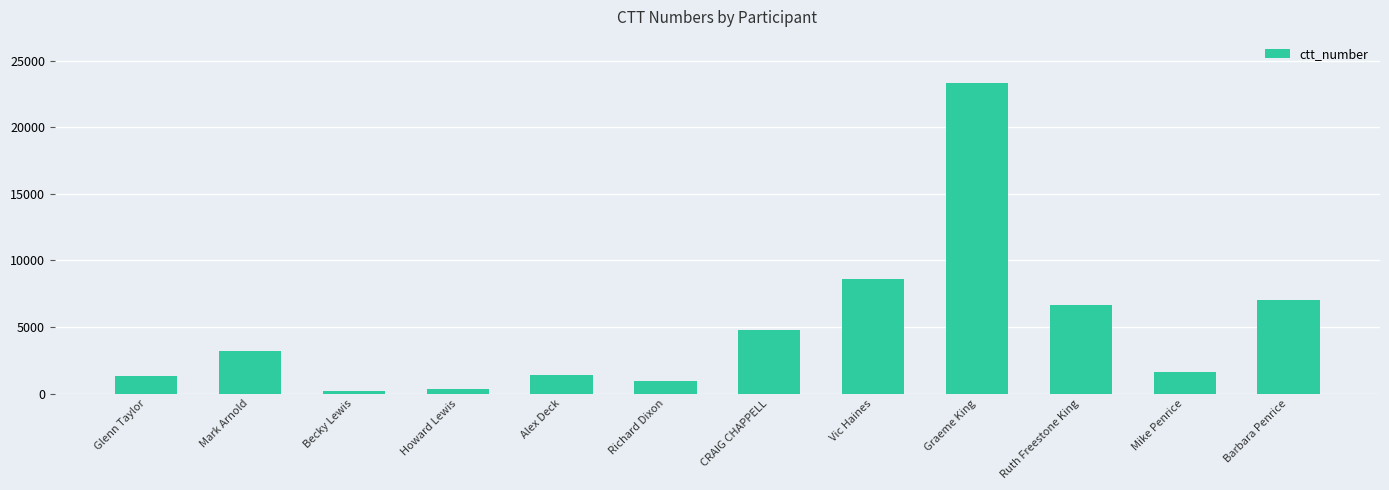

What is the sum of the values at Mike Penrice and Barbara Penrice?

8648